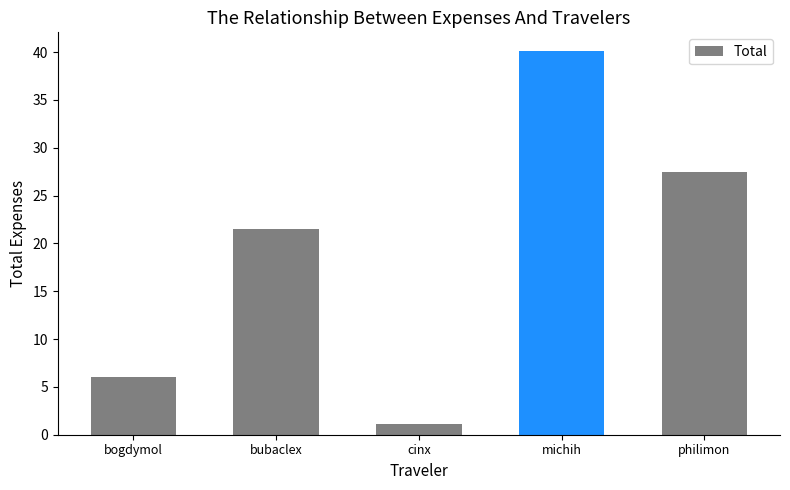

Count the number of categories in the chart.

5